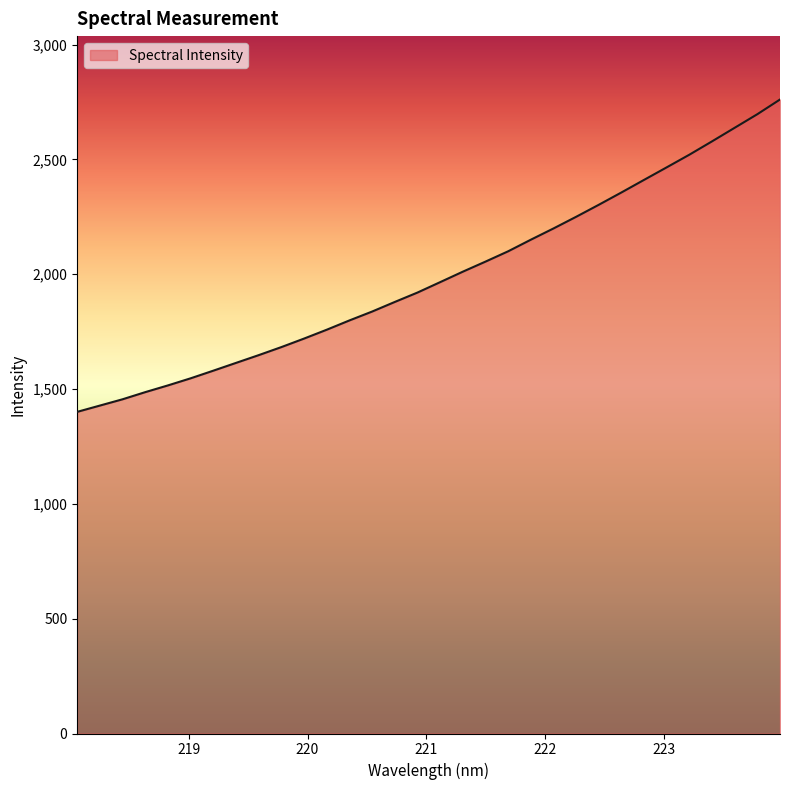

What is the difference between the maximum and minimum values?

1360.1